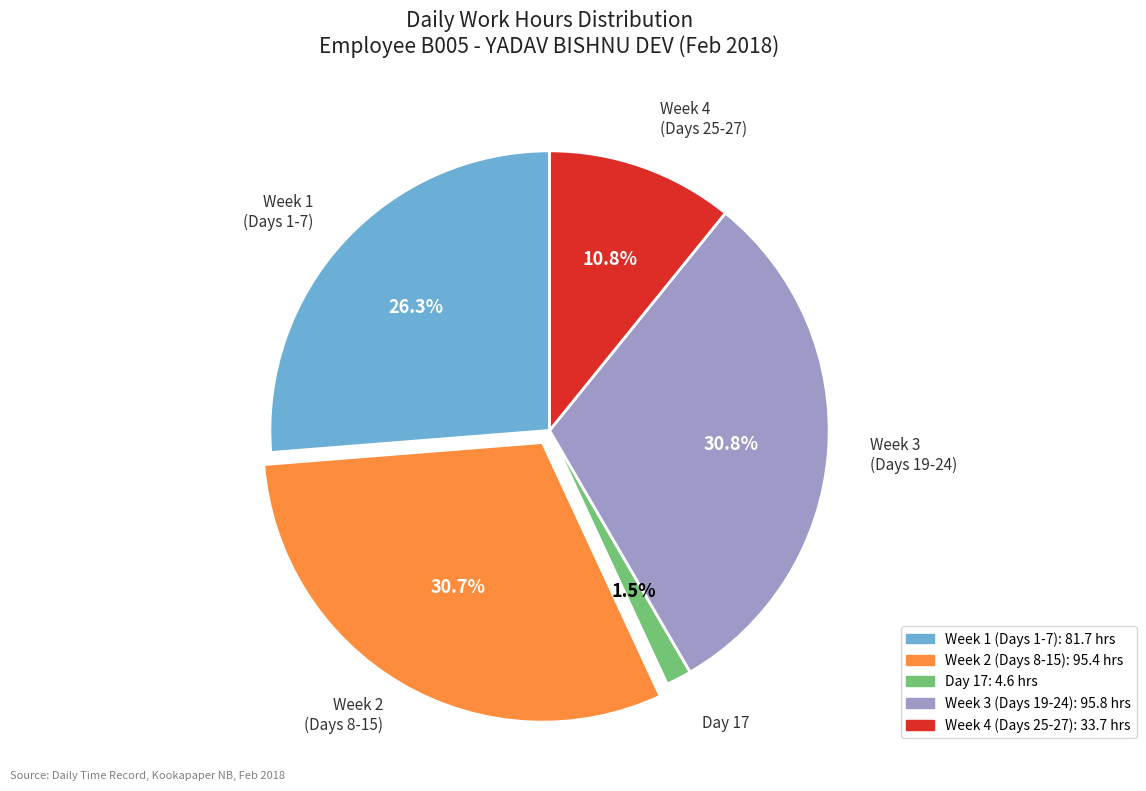

Is there any slice that represents more than half of the pie?

No